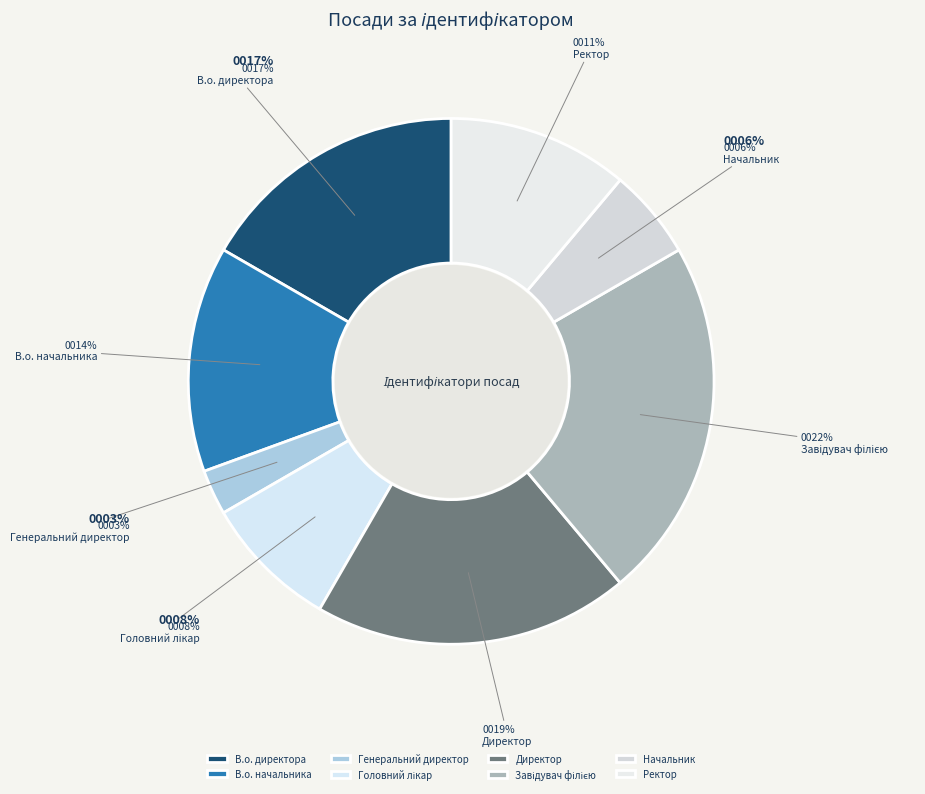

How many segments does this pie chart have?

8